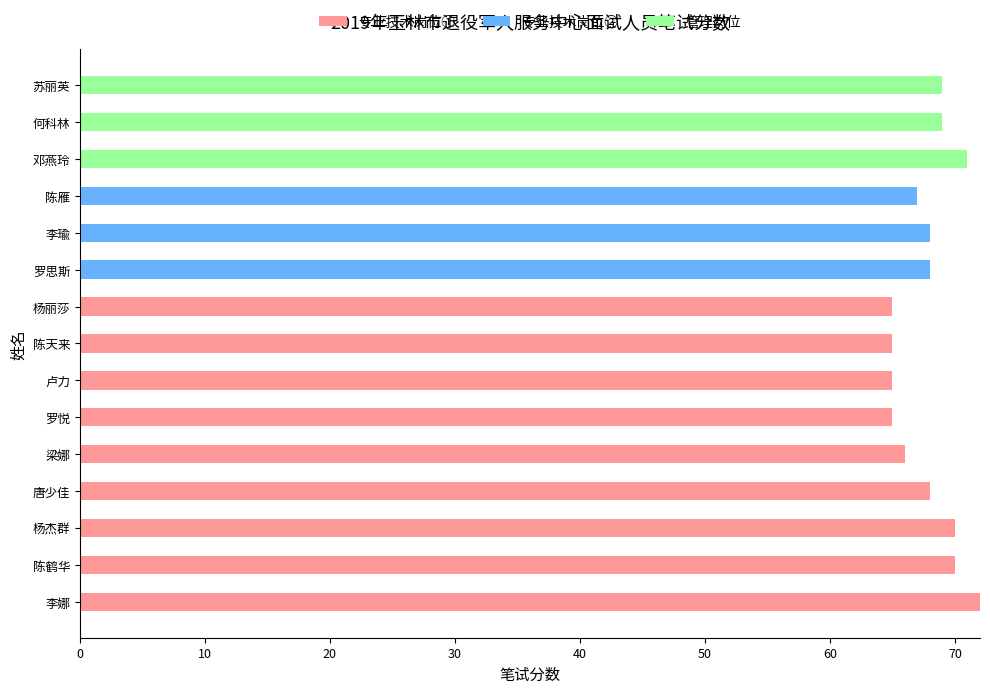

What is the sum of all 专业技术岗位① values?

606